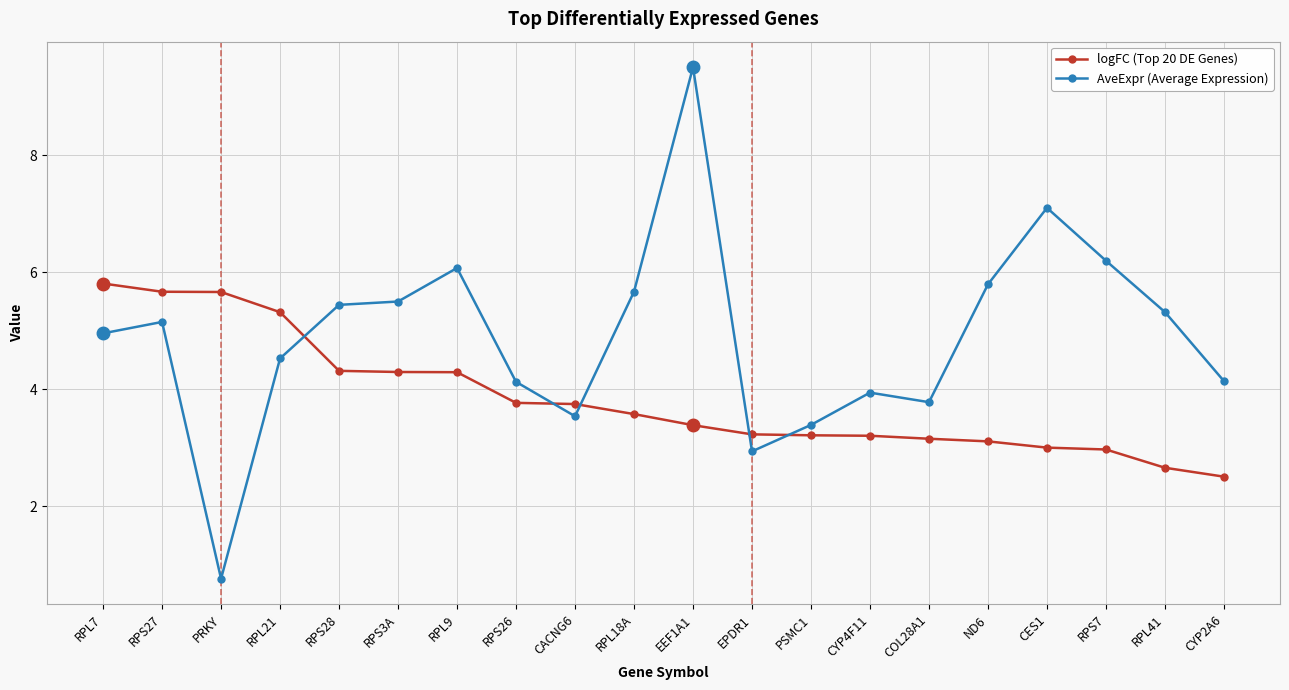

What is the total value across all series at CYP4F11?

7.1